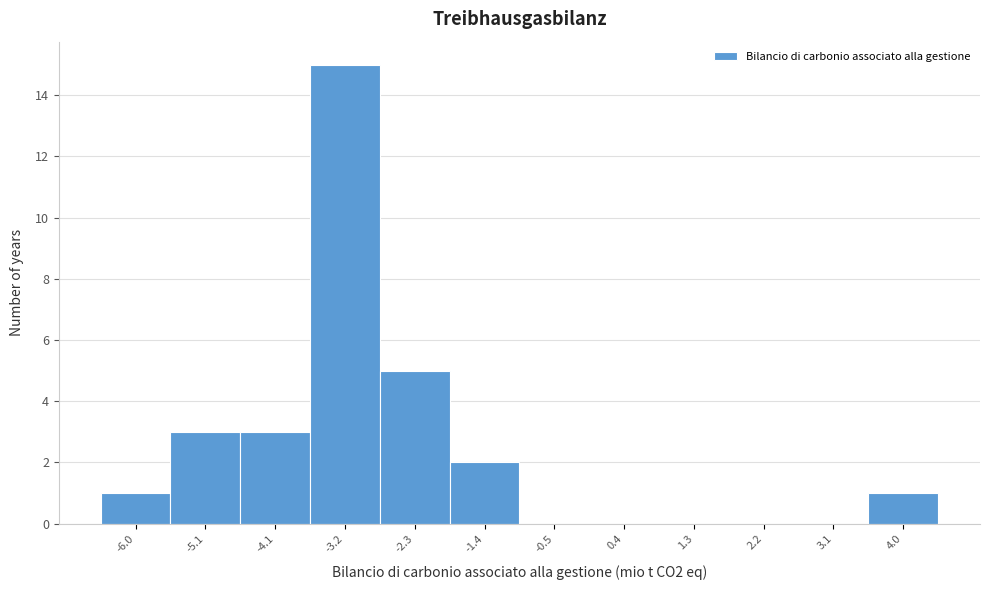

Reading left to right, transcribe all the data shown in this chart.

-6.0=1	-5.1=3	-4.1=3	-3.2=15	-2.3=5	-1.4=2	-0.5=0	0.4=0	1.3=0	2.2=0	3.1=0	4.0=1